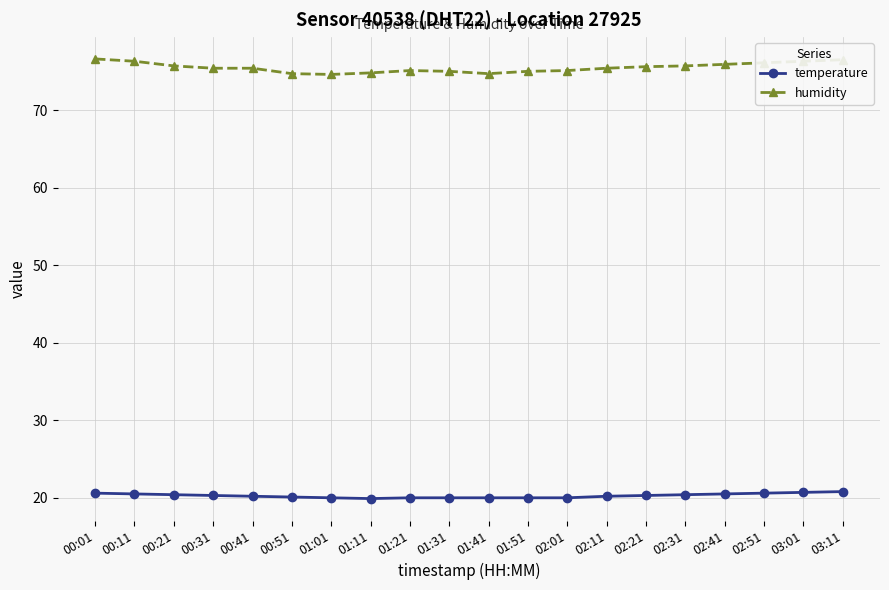

What is the difference between the humidity values at 03:11 and 00:41?

1.1